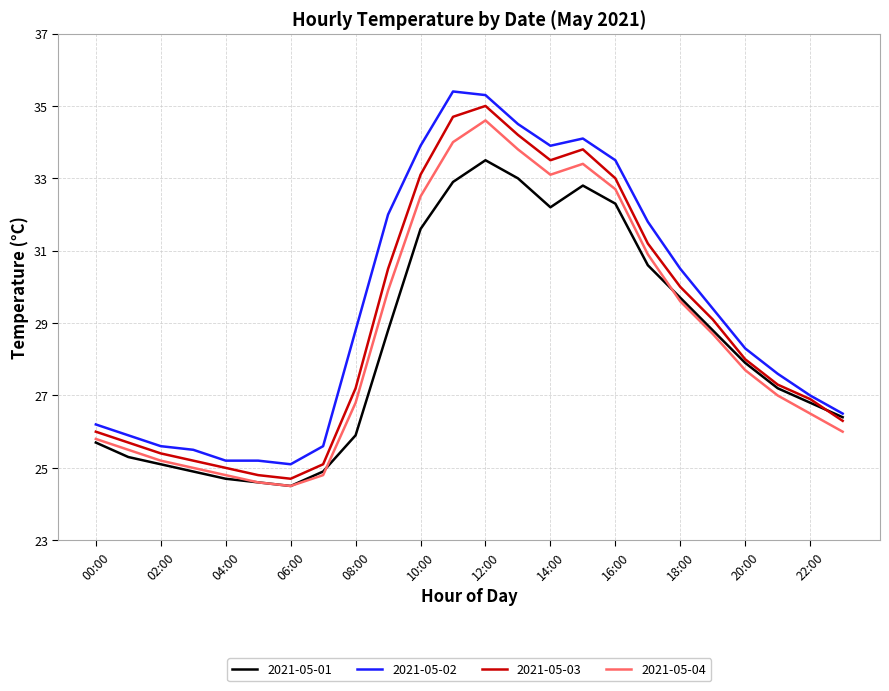

Which series has the largest total across all categories?

2021-05-02